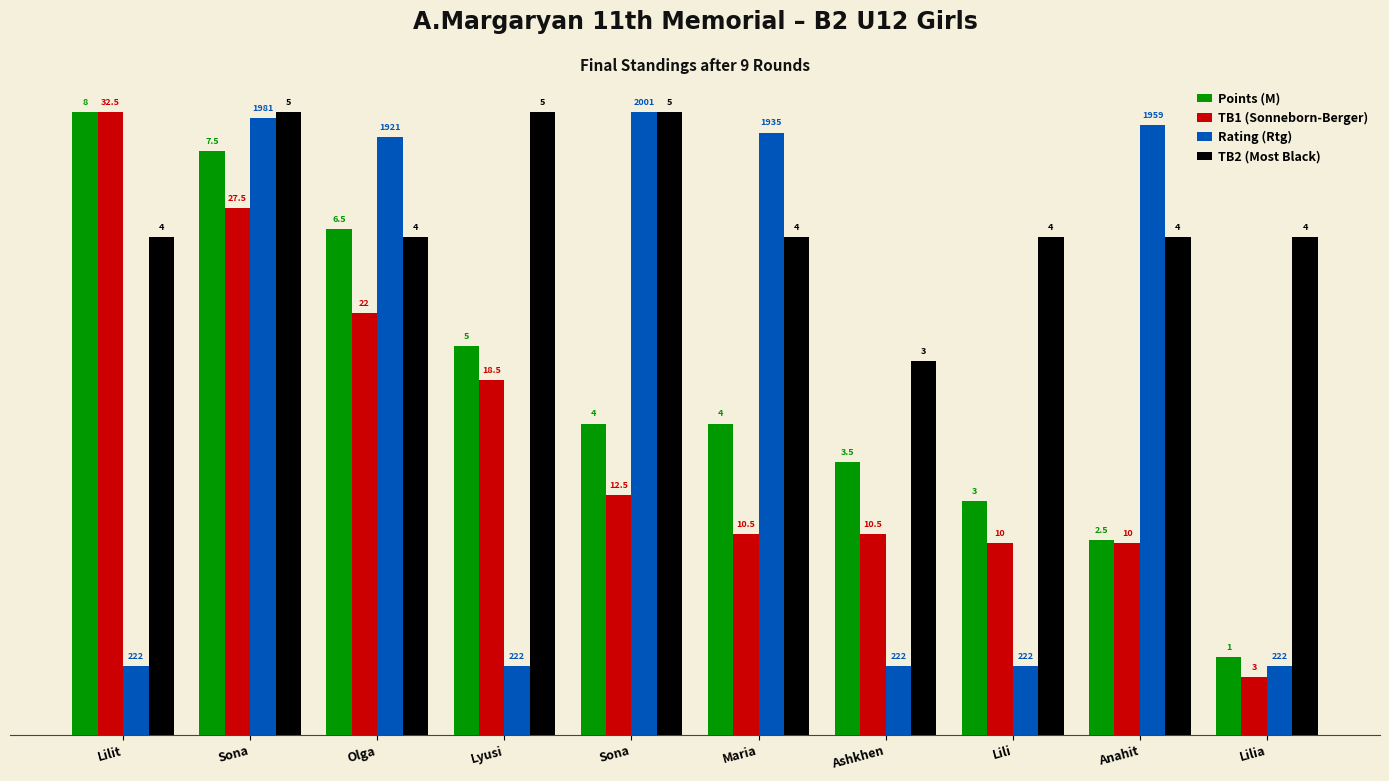

What are all the series names shown in the legend?

Points (M), TB1 (Sonneborn-Berger), Rating (Rtg), TB2 (Most Black)